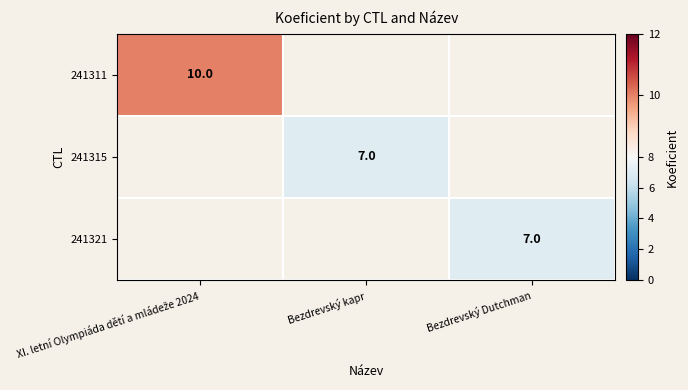

True or false: 241315 has a value of 7 at Bezdrevský kapr.

True